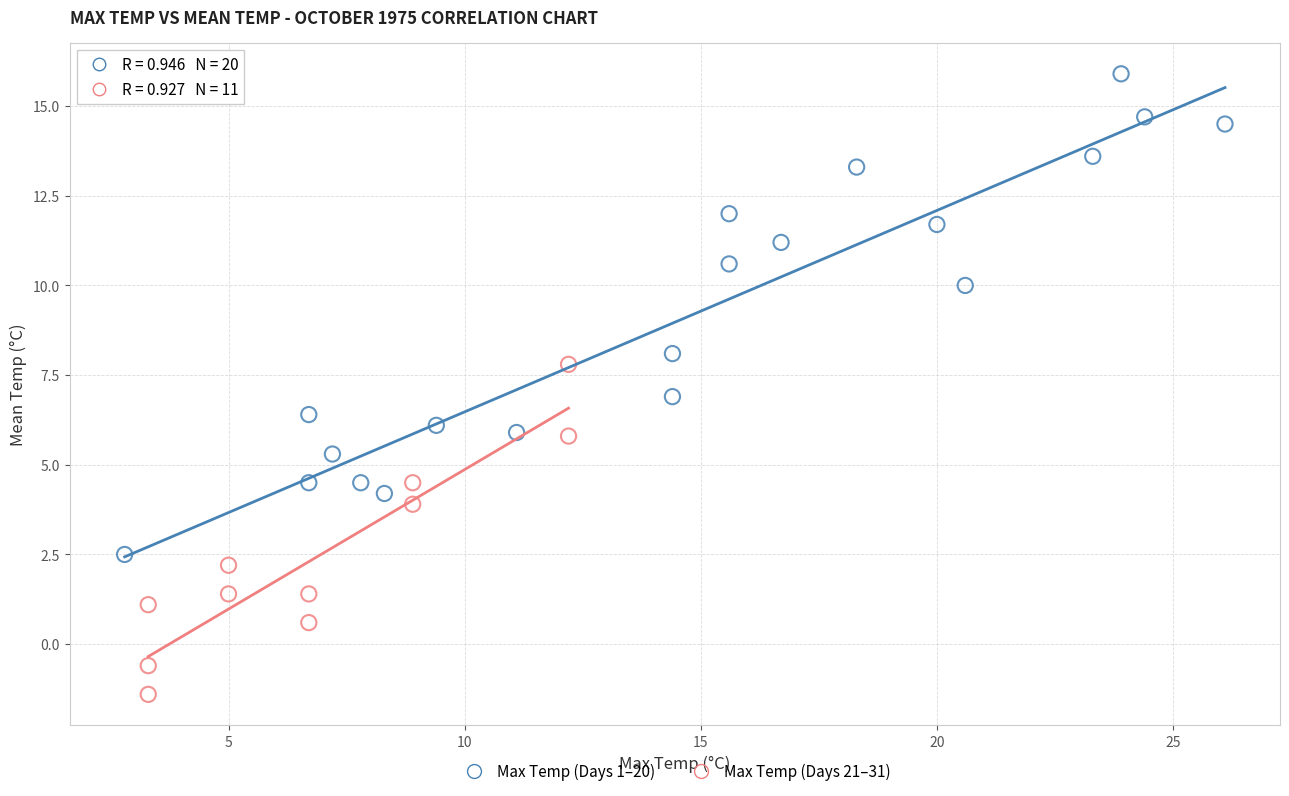

Which series reaches the minimum Y coordinate?

Max Temp (Days 21–31)